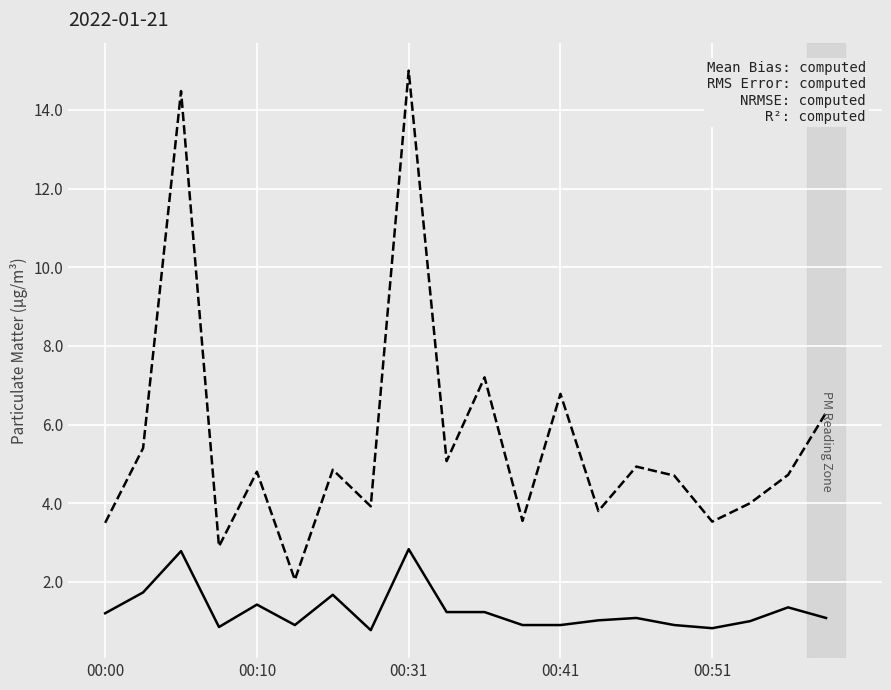

Count the number of data series in this chart.

2